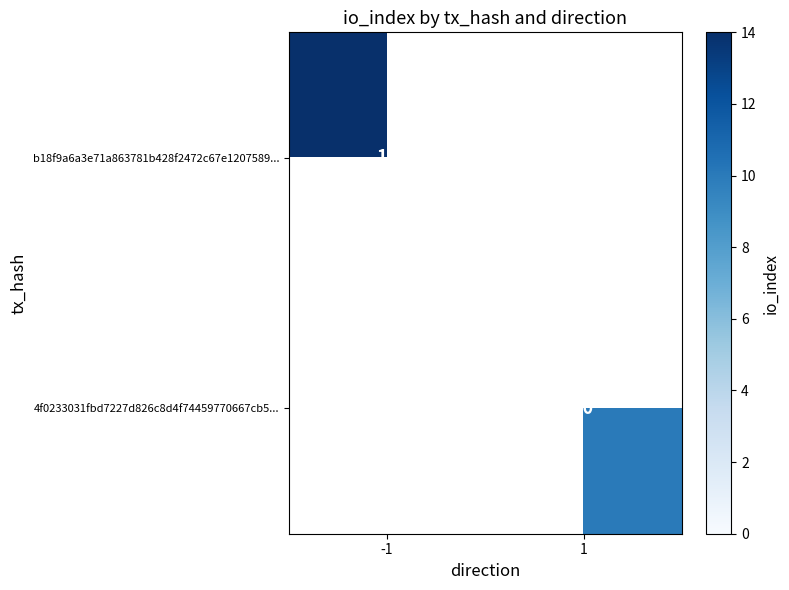

The b18f9a6a3e71a863781b428f2472c67e1207589... series shows 14 at -1. True or false?

True